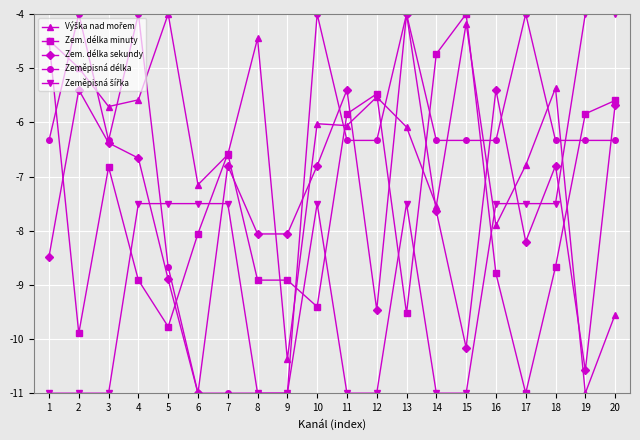

What is the greatest value displayed?

-4.0